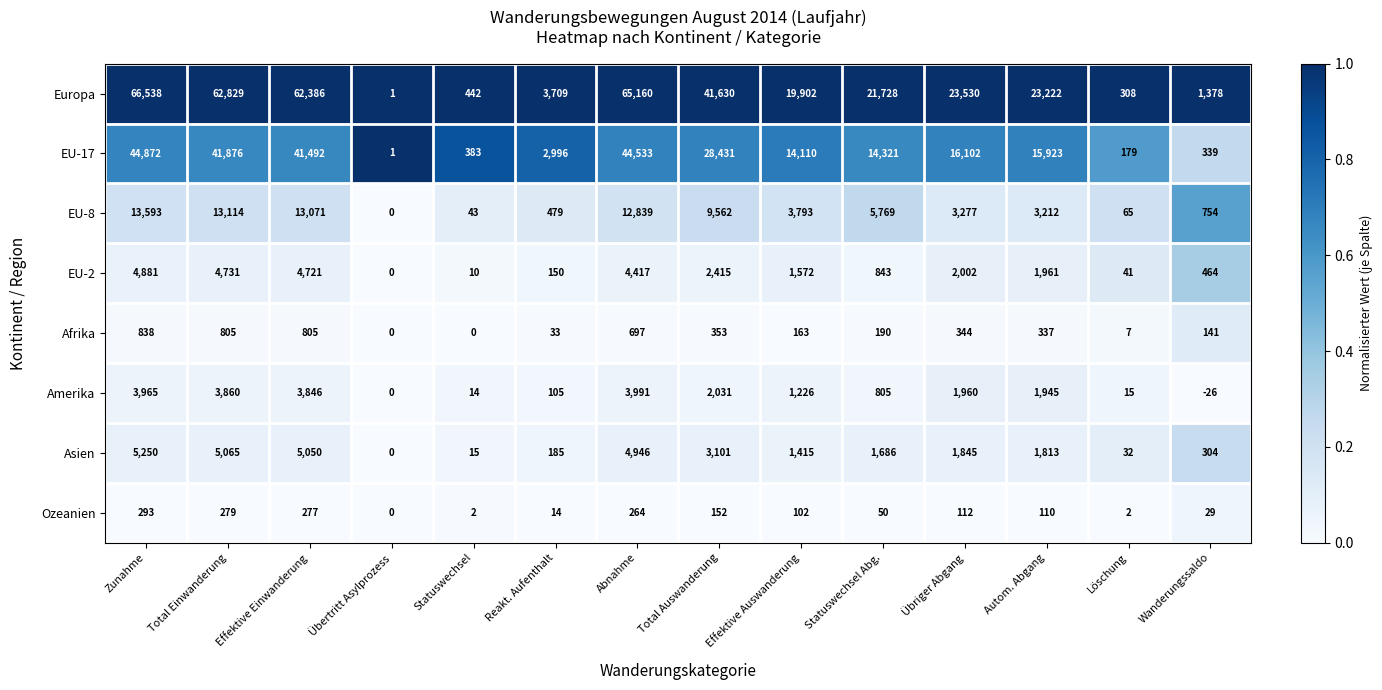

Count the number of categories in the chart.

14